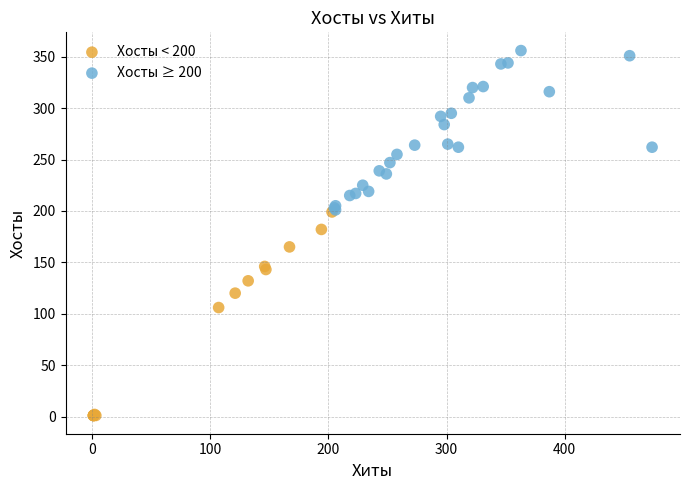

Which series has the largest Y range (max minus min)?

Хосты < 200